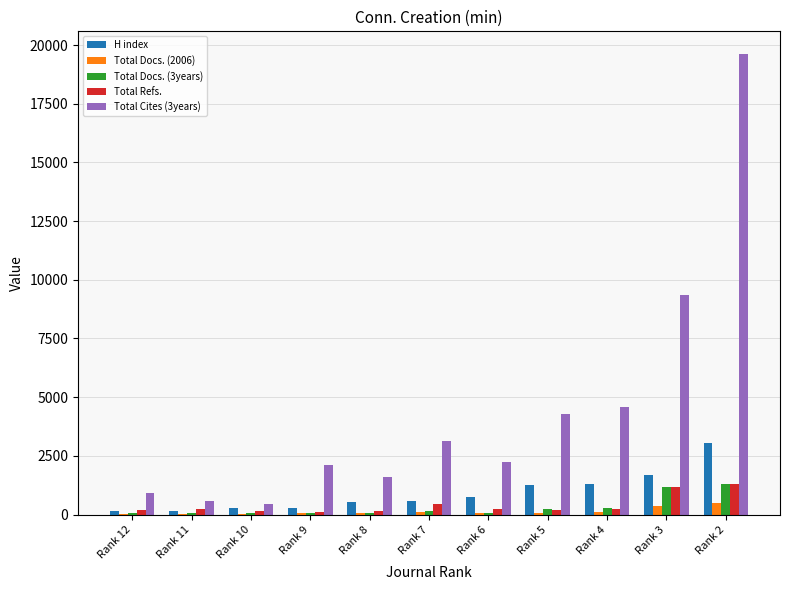

At which category is the sum across all series the highest?

Rank 2